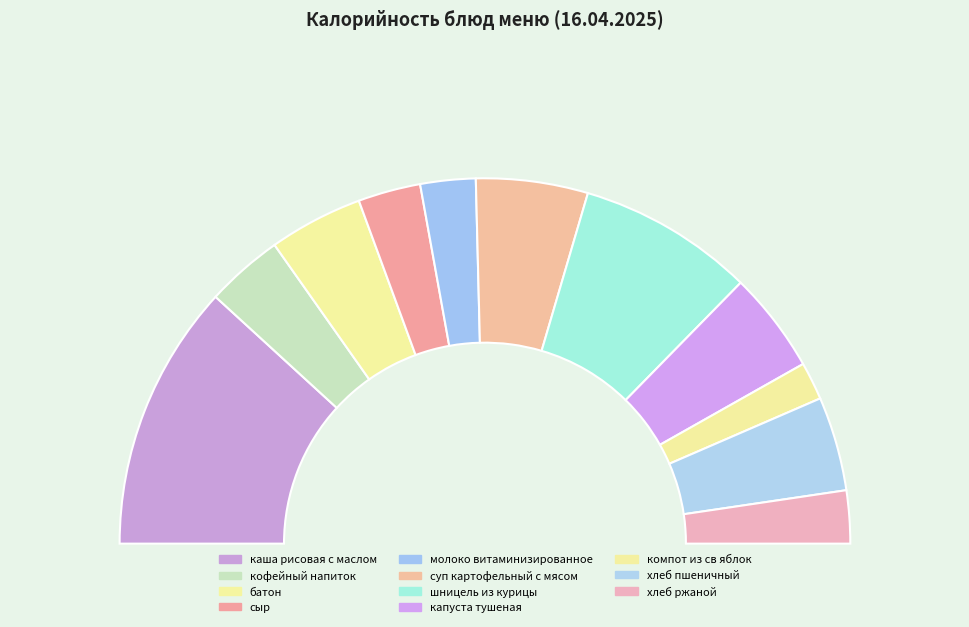

How many slices are in this pie chart?

11